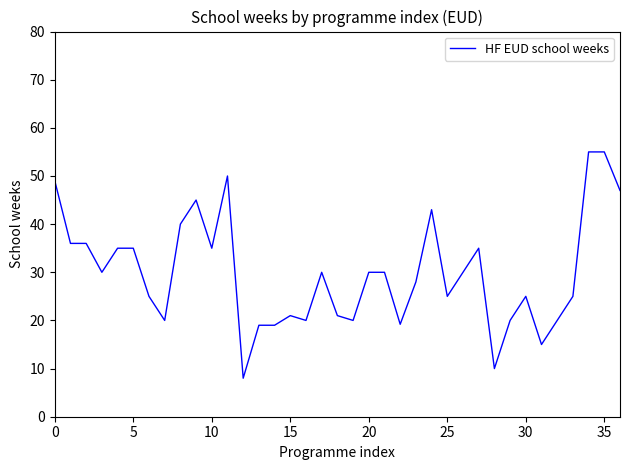

What is the difference between the maximum and minimum values?

47.0